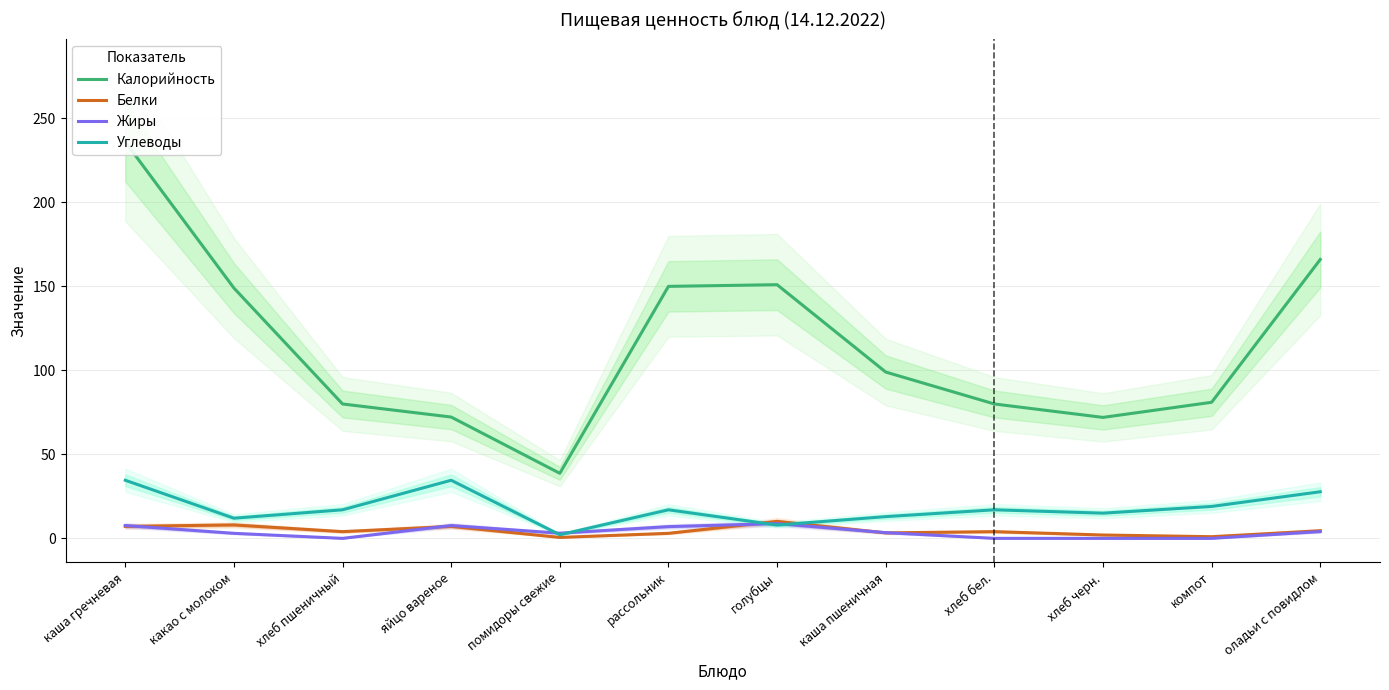

Which series changed the most between каша гречневая and рассольник?

Калорийность